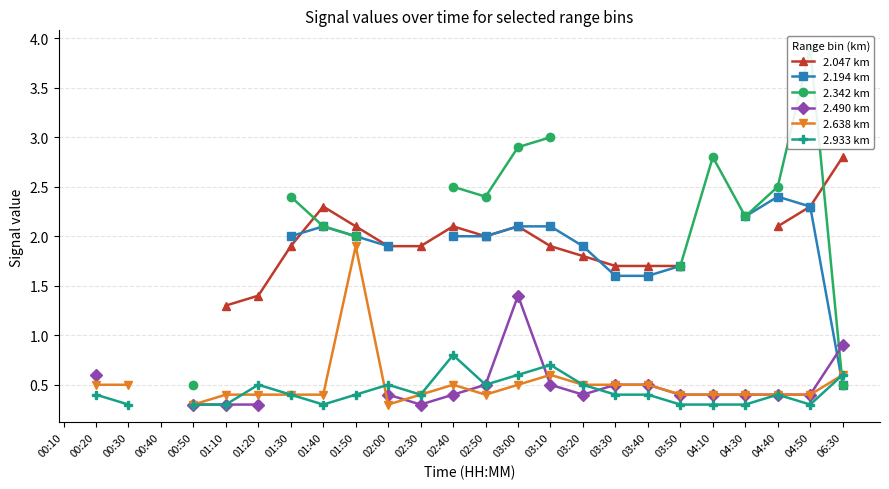

Is it true that 2.933 km equals 0.6 at 00:20?

False